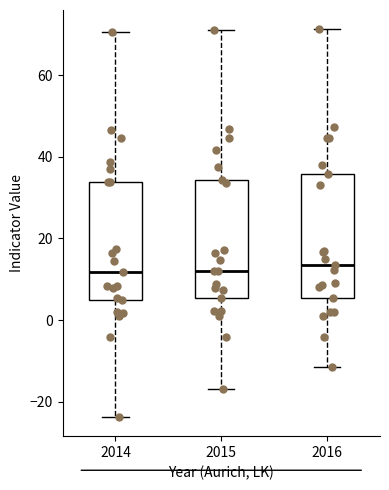

Reading left to right, transcribe this box plot: for each box, give where its median line is, the range the box spans, and where its two whiskers end, as read against the y-axis. The values are not printed on the chart, so give them approximately, as read against the axis.

2014: median 12, box 4 to 34, whiskers -24 to 70
2015: median 12, box 6 to 34, whiskers -16 to 72
2016: median 14, box 6 to 36, whiskers -12 to 72